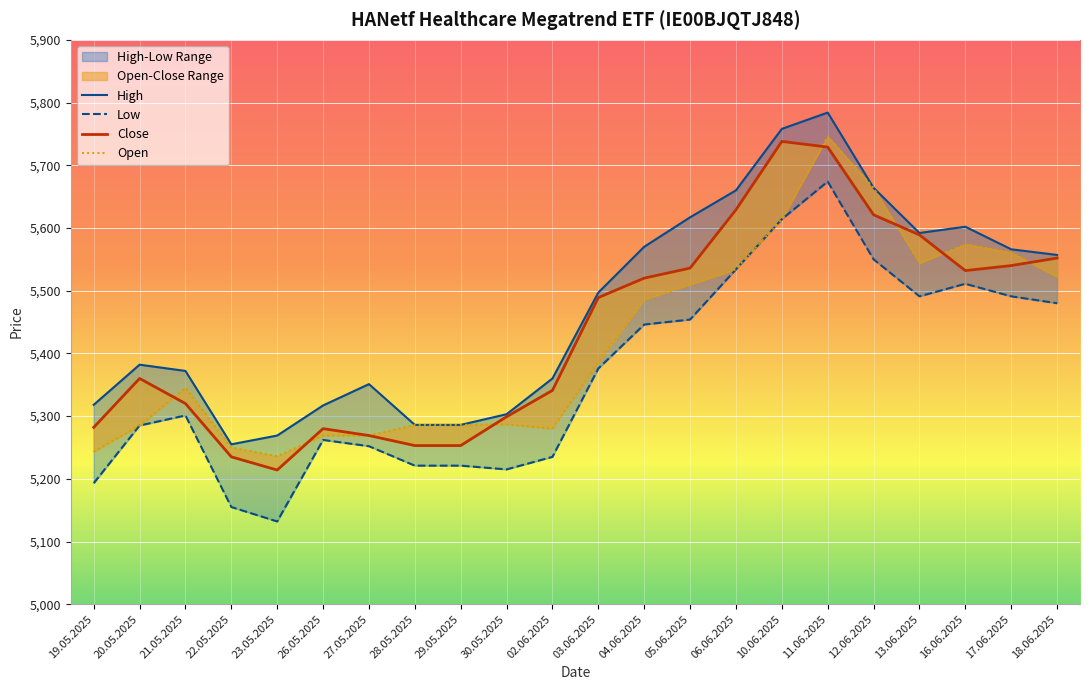

Reading left to right, extract all data points from this chart.

High: 5318	5382	5372	5255	5269	5317	5351	5286	5286	5303	5360	5497	5570	5617	5660	5758	5784	5664	5592	5602	5566	5557
Low: 5193	5285	5301	5155	5132	5262	5252	5221	5221	5215	5235	5376	5446	5454	5534	5614	5674	5550	5491	5511	5491	5480
Close: 5282	5360	5320	5235	5214	5280	5269	5253	5253	5299	5341	5489	5520	5536	5629	5738	5729	5621	5589	5532	5540	5552
Open: 5243	5285	5345	5250	5236	5269	5269	5286	5286	5287	5280	5386	5486	5510	5534	5614	5746	5664	5544	5574	5561	5522